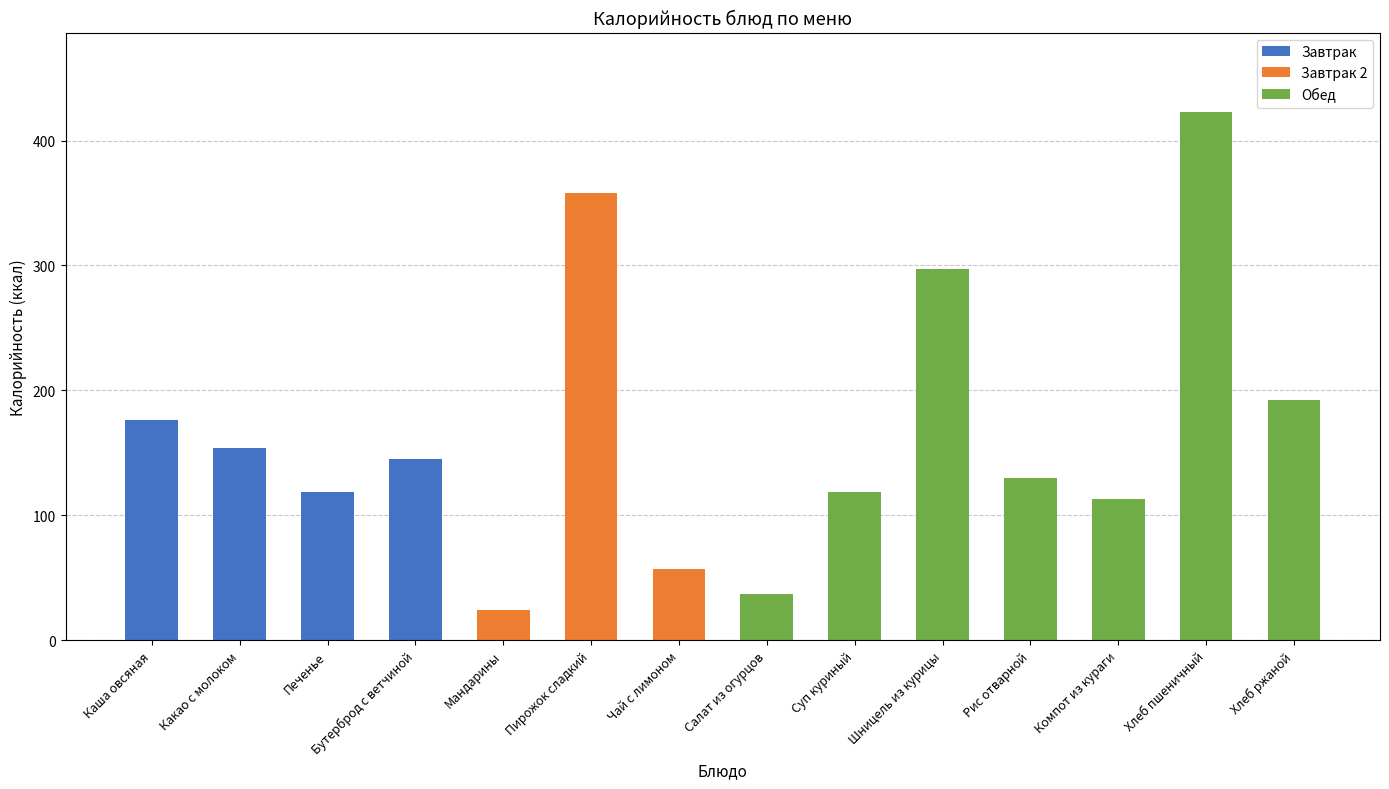

What is the average value?

167